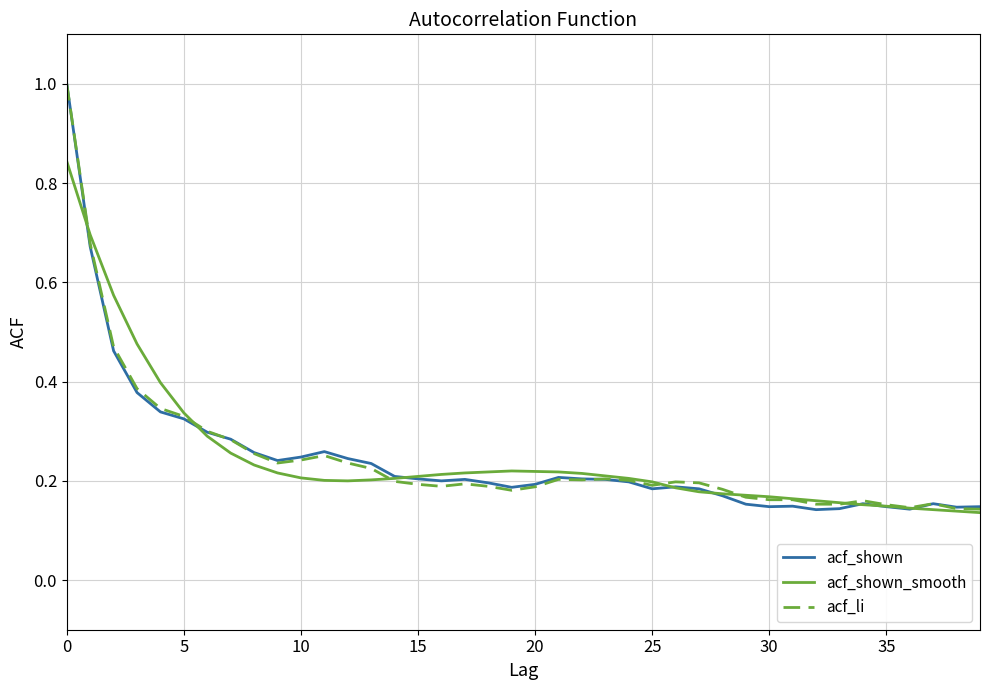

What is the greatest value displayed?

1.0